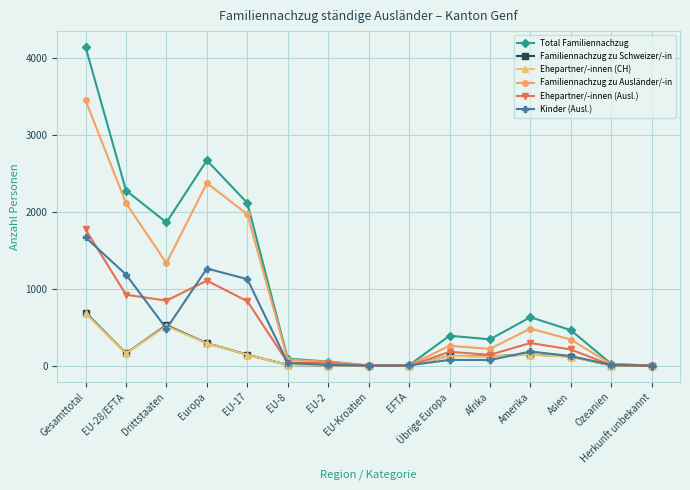

The value of Familiennachzug zu Schweizer/-in at Europa is 295. True or false?

True